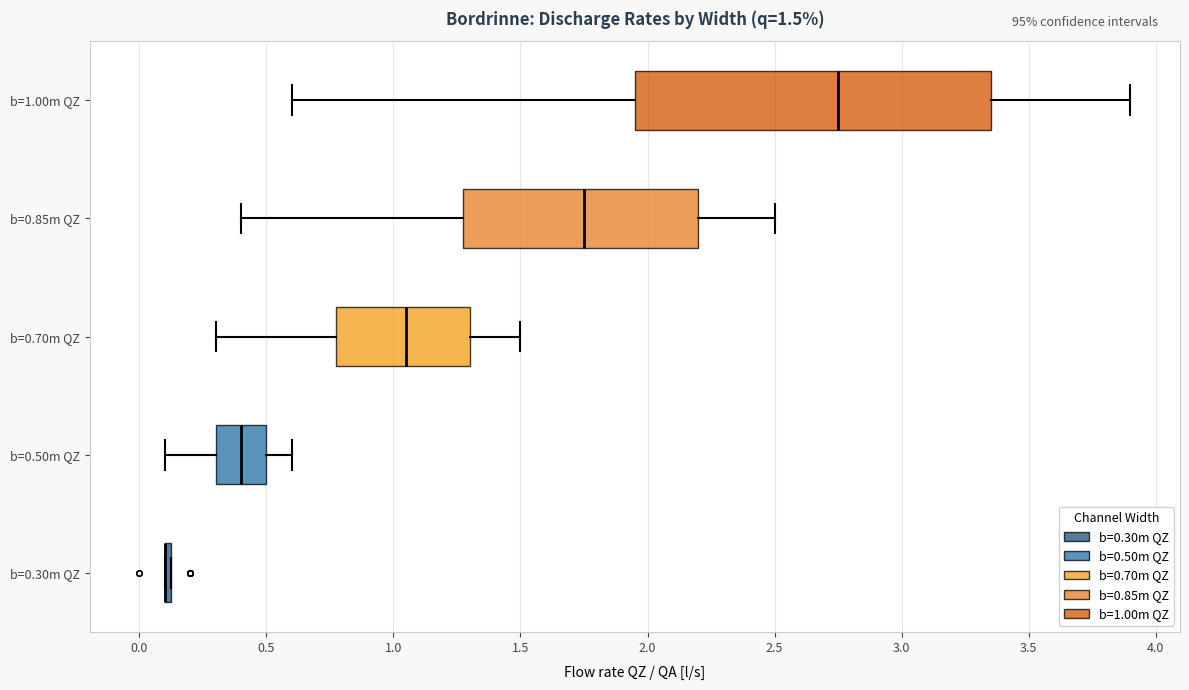

Which box is the widest, from its left edge to its right edge?

b=1.00m QZ